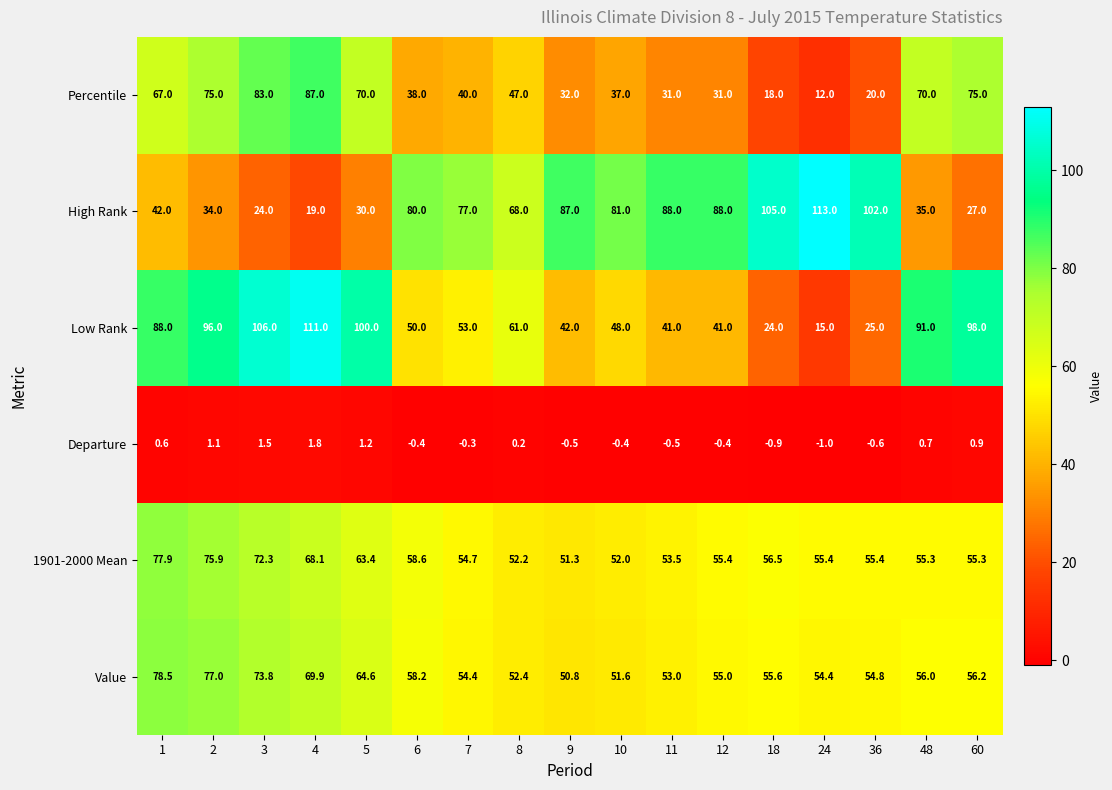

Count the number of data series in this chart.

6